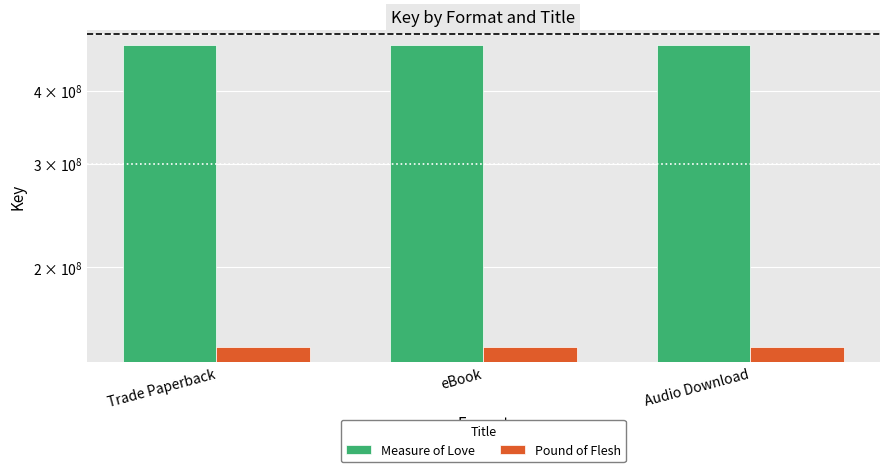

At how many categories does at least one series exceed 252672050?

3